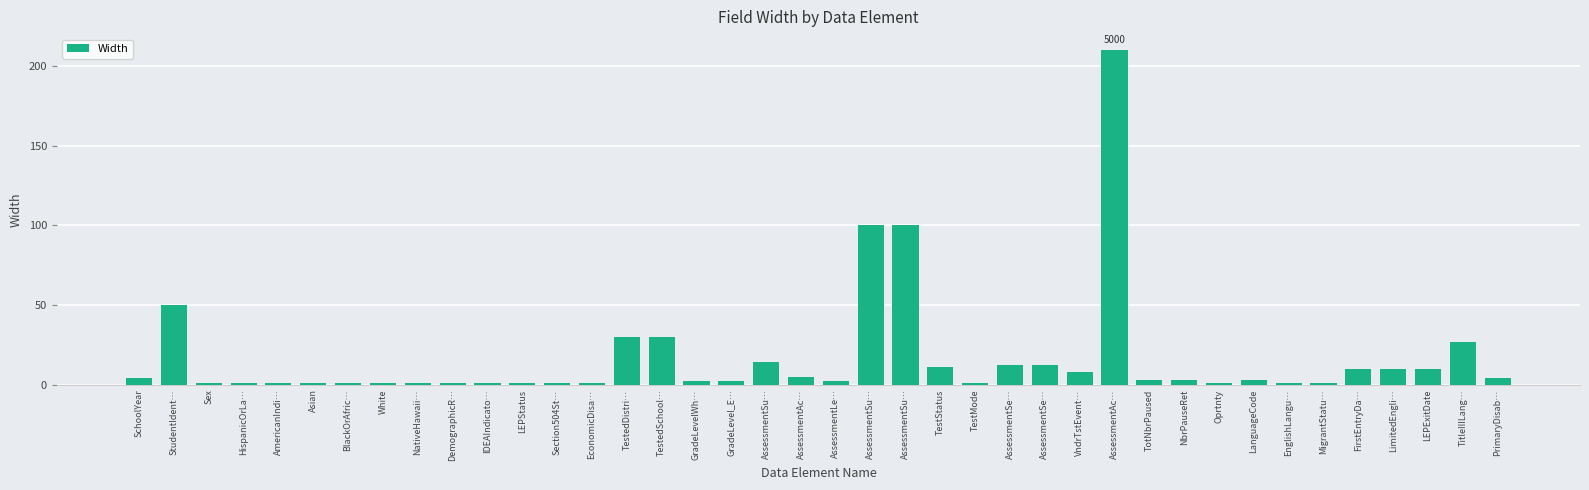

What is the label of the 21st bar from the right?

AssessmentAc…